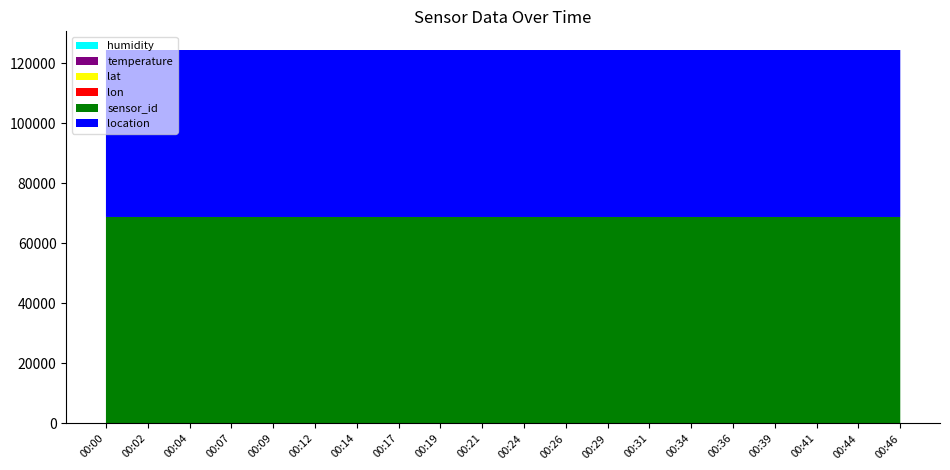

Reading left to right, extract all data points from this chart.

humidity: 00:00=76.4	00:02=76.4	00:04=76.3	00:07=76.2	00:09=76.3	00:12=76.4	00:14=76.6	00:17=76.6	00:19=76.4	00:21=76.5	00:24=76.6	00:26=76.6	00:29=76.8	00:31=76.7	00:34=76.8	00:36=76.6	00:39=76.8	00:41=76.8	00:44=76.8	00:46=77.4
temperature: 00:00=5.7	00:02=5.6	00:04=5.6	00:07=5.4	00:09=5.4	00:12=5.3	00:14=5.4	00:17=5.5	00:19=5.4	00:21=5.3	00:24=5.3	00:26=5.3	00:29=5.3	00:31=5.3	00:34=5.4	00:36=5.3	00:39=5.3	00:41=5.3	00:44=5.3	00:46=5.3
lat: 00:00=52.1	00:02=52.1	00:04=52.1	00:07=52.1	00:09=52.1	00:12=52.1	00:14=52.1	00:17=52.1	00:19=52.1	00:21=52.1	00:24=52.1	00:26=52.1	00:29=52.1	00:31=52.1	00:34=52.1	00:36=52.1	00:39=52.1	00:41=52.1	00:44=52.1	00:46=52.1
lon: 00:00=4.4	00:02=4.4	00:04=4.4	00:07=4.4	00:09=4.4	00:12=4.4	00:14=4.4	00:17=4.4	00:19=4.4	00:21=4.4	00:24=4.4	00:26=4.4	00:29=4.4	00:31=4.4	00:34=4.4	00:36=4.4	00:39=4.4	00:41=4.4	00:44=4.4	00:46=4.4
sensor_id: 00:00=68613.0	00:02=68613.0	00:04=68613.0	00:07=68613.0	00:09=68613.0	00:12=68613.0	00:14=68613.0	00:17=68613.0	00:19=68613.0	00:21=68613.0	00:24=68613.0	00:26=68613.0	00:29=68613.0	00:31=68613.0	00:34=68613.0	00:36=68613.0	00:39=68613.0	00:41=68613.0	00:44=68613.0	00:46=68613.0
location: 00:00=55585.0	00:02=55585.0	00:04=55585.0	00:07=55585.0	00:09=55585.0	00:12=55585.0	00:14=55585.0	00:17=55585.0	00:19=55585.0	00:21=55585.0	00:24=55585.0	00:26=55585.0	00:29=55585.0	00:31=55585.0	00:34=55585.0	00:36=55585.0	00:39=55585.0	00:41=55585.0	00:44=55585.0	00:46=55585.0